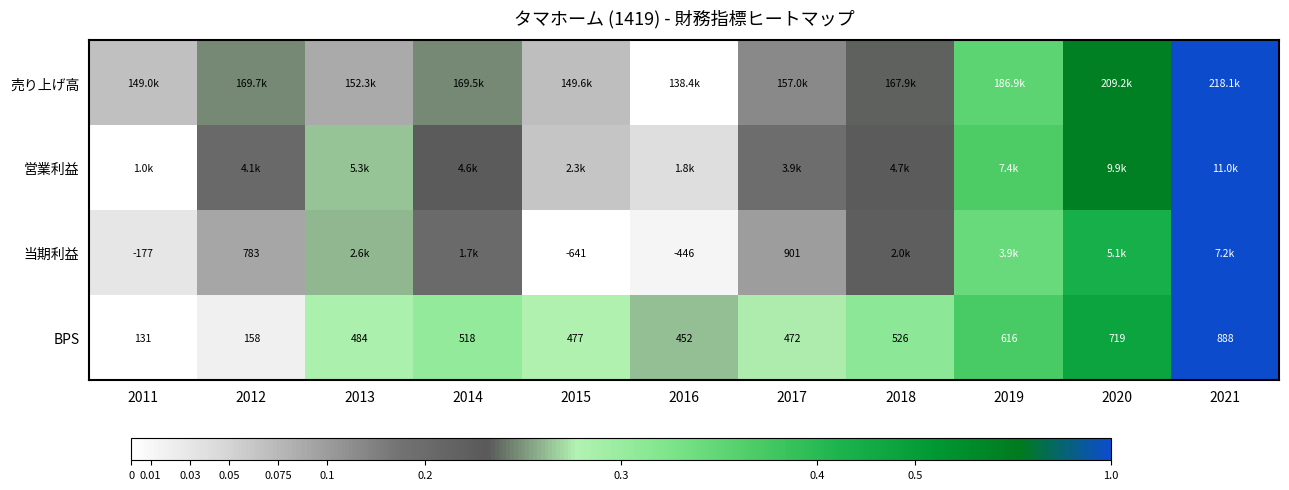

The 当期利益 series shows 0.1 at 2017. True or false?

False